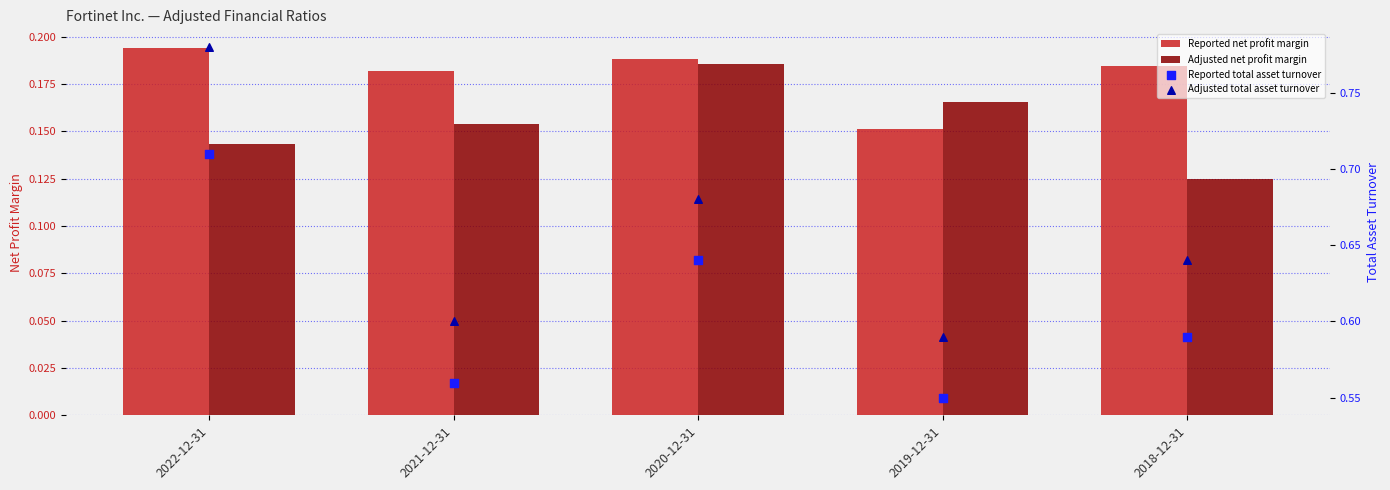

Which series has the largest total across all categories?

Adjusted total asset turnover